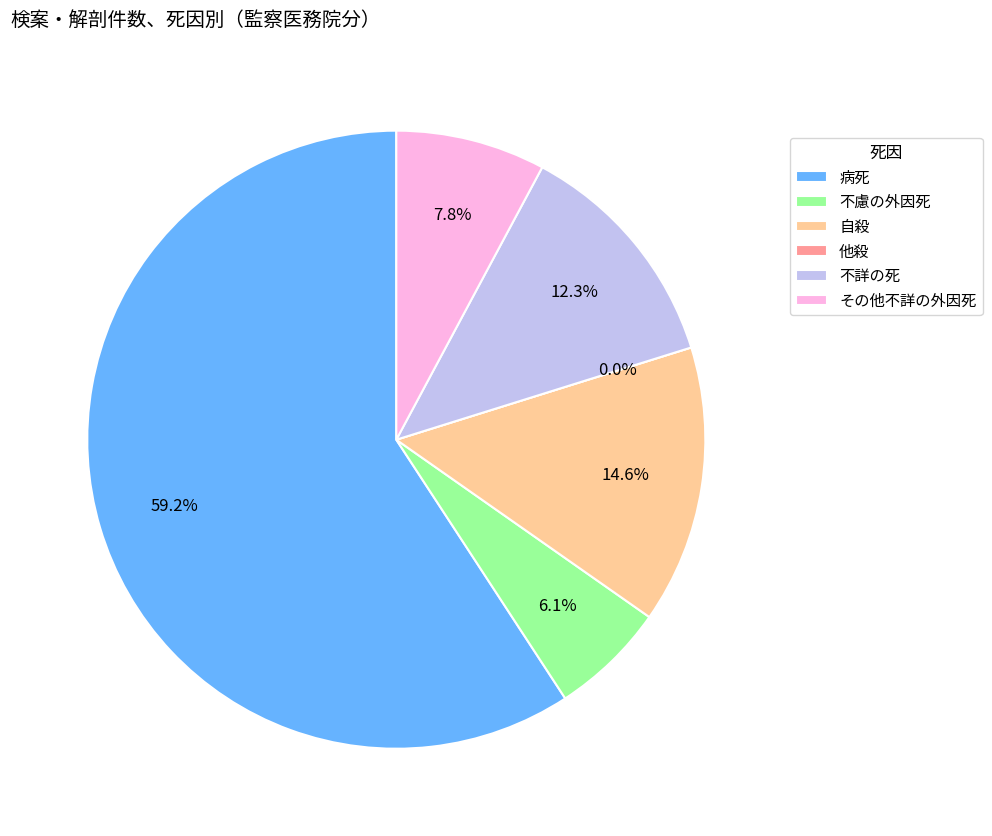

To the nearest percent, what is the average slice percentage?

17%